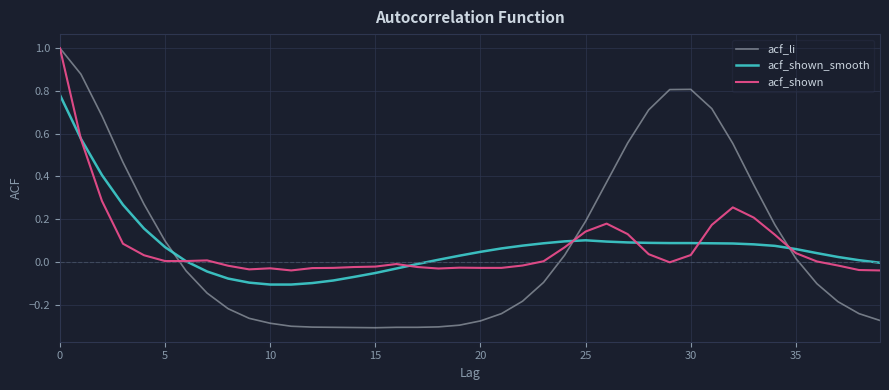

True or false: acf_shown_smooth and acf_li intersect in this chart.

True